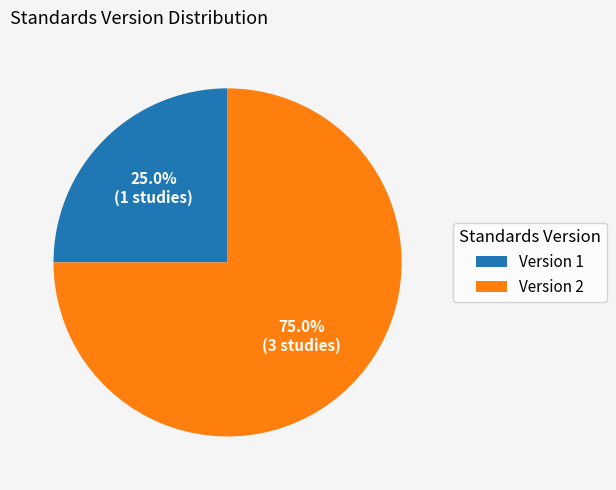

Count the number of slices in the pie.

2